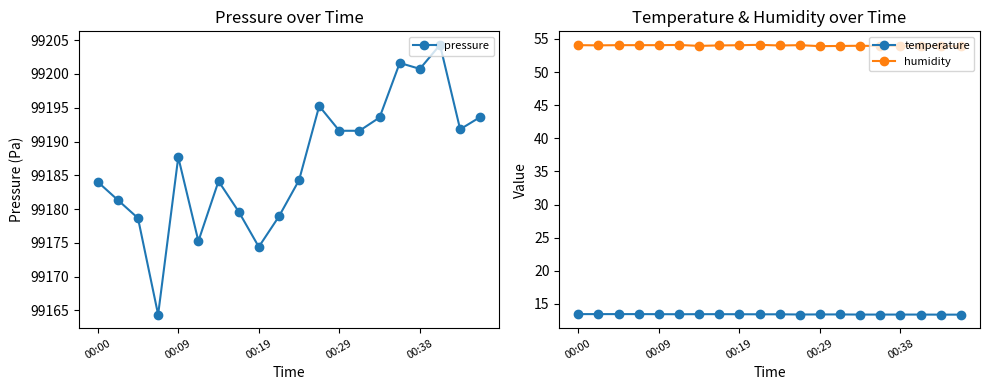

Does the chart display data point markers on the line(s)?

Yes